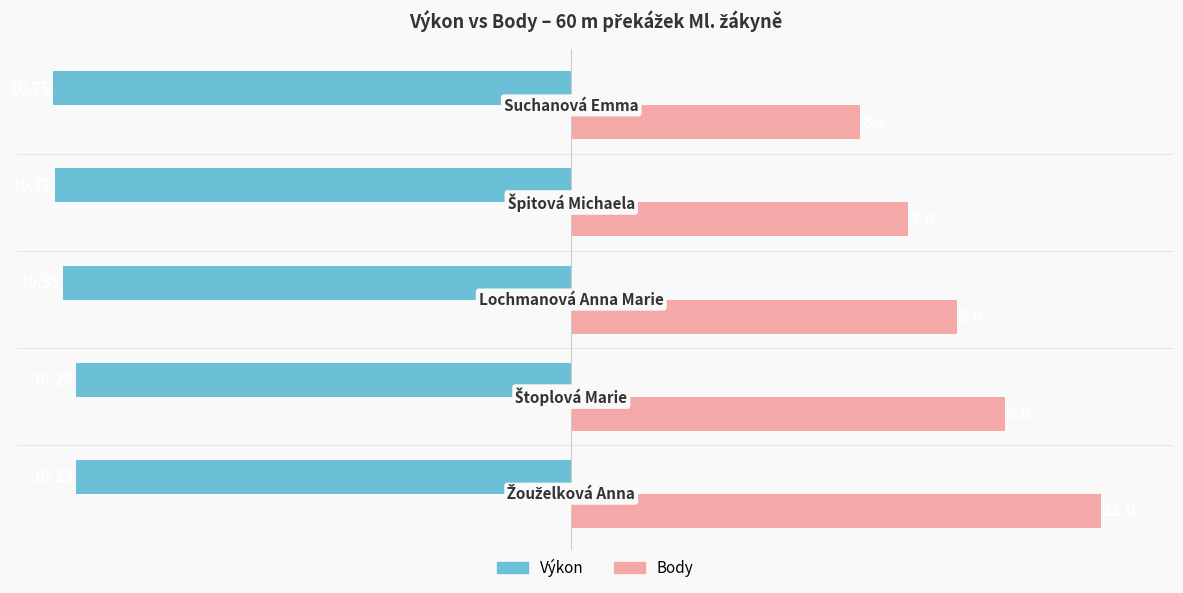

What is the highest value of the Výkon series?

-10.3